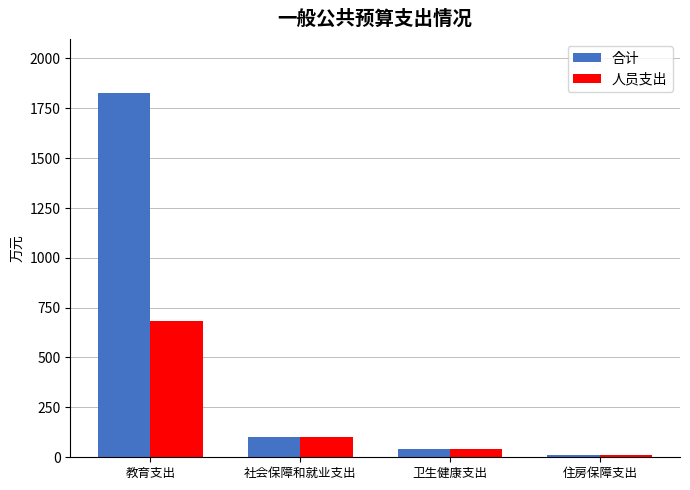

At which label is 人员支出 closest to 345?

社会保障和就业支出